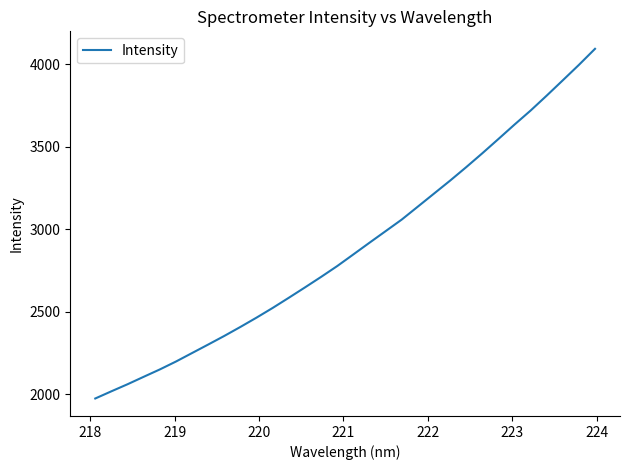

What is the maximum value shown in the chart?

4093.1